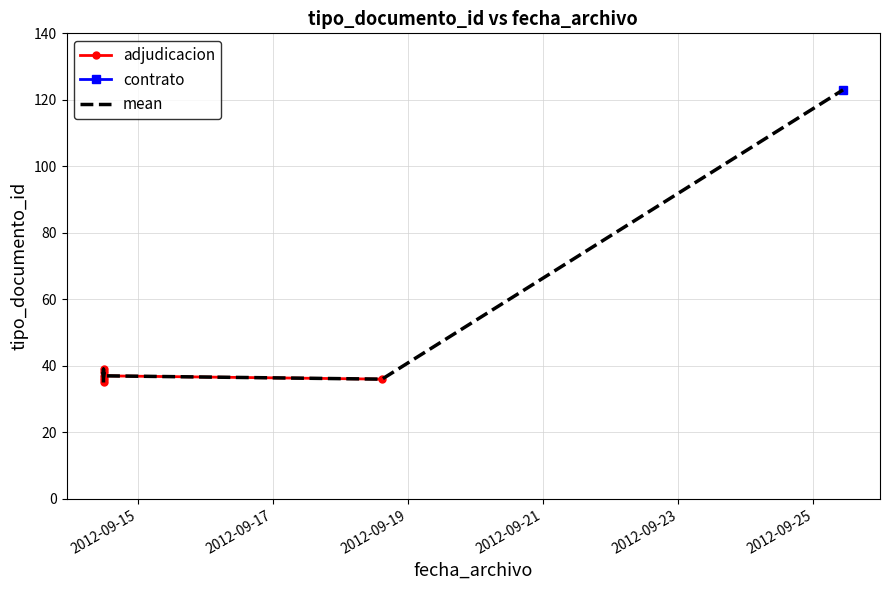

At which label does the data first exceed 37?

2012-09-14 11:46:20